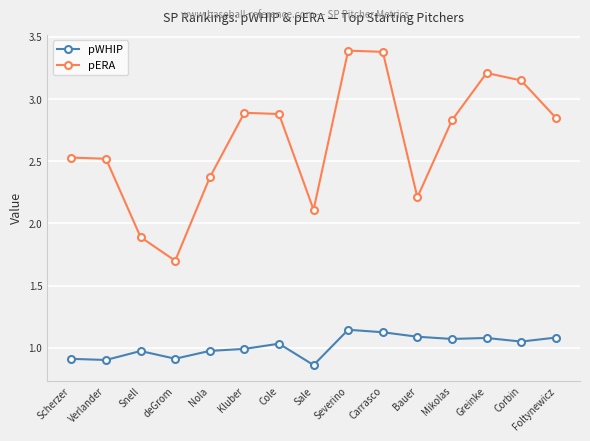

How many lines are shown in the chart?

2